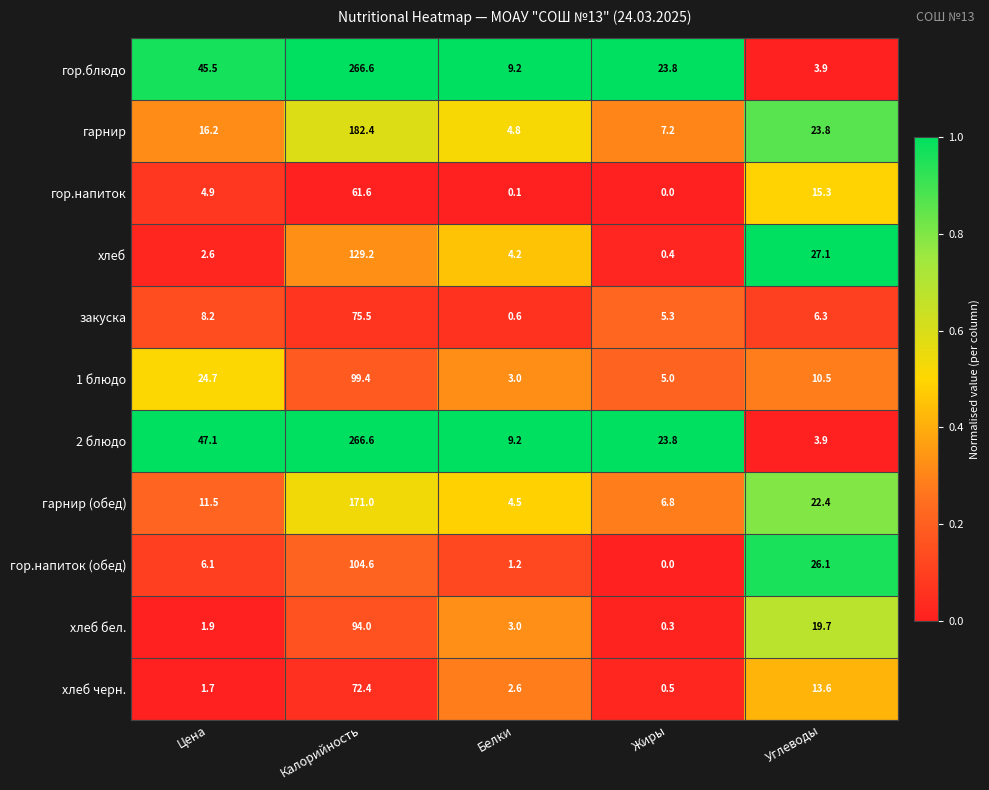

What is the highest value of the хлеб series?

129.2